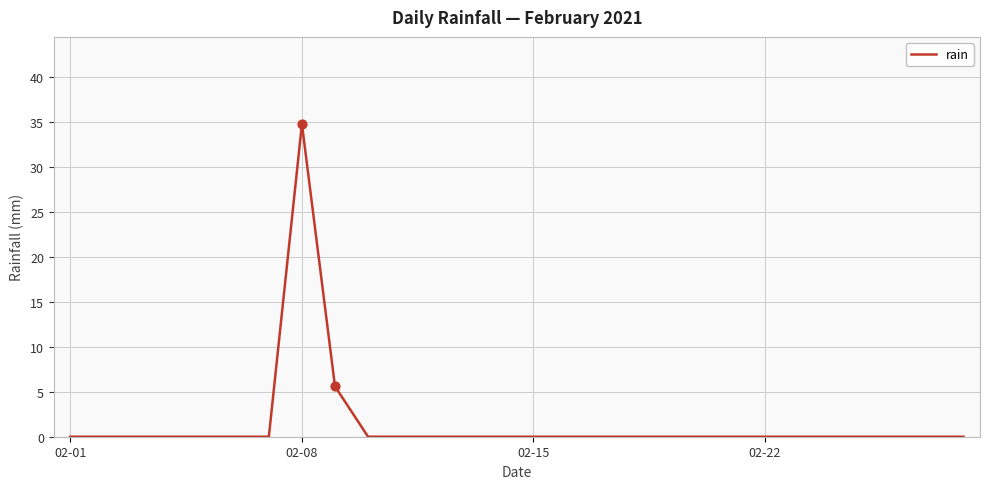

What is the difference between the maximum and minimum values?

34.8